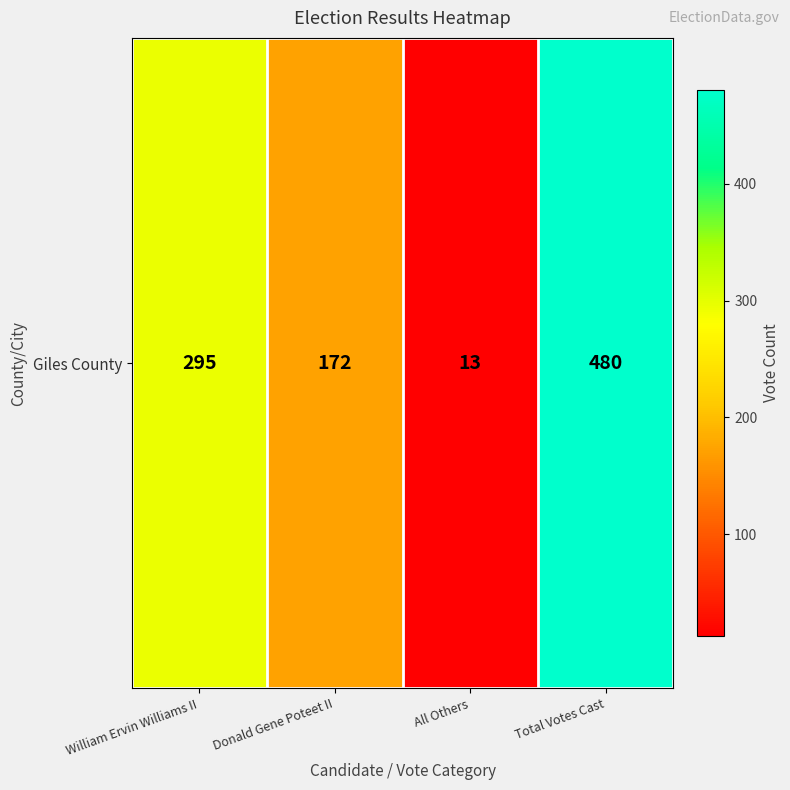

What is the maximum value shown in the chart?

480